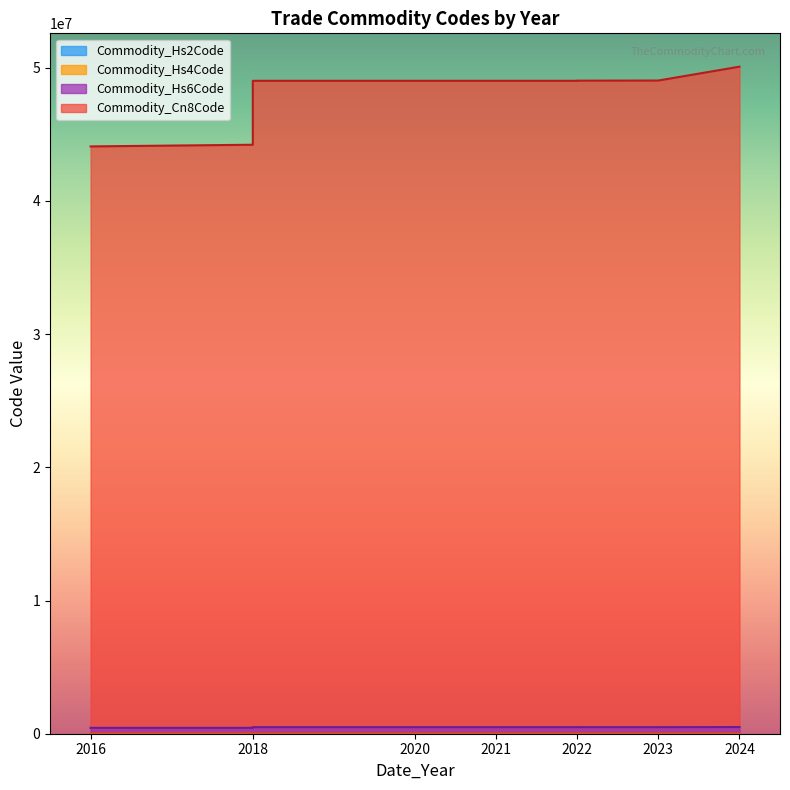

At which category is the sum across all series the highest?

2024